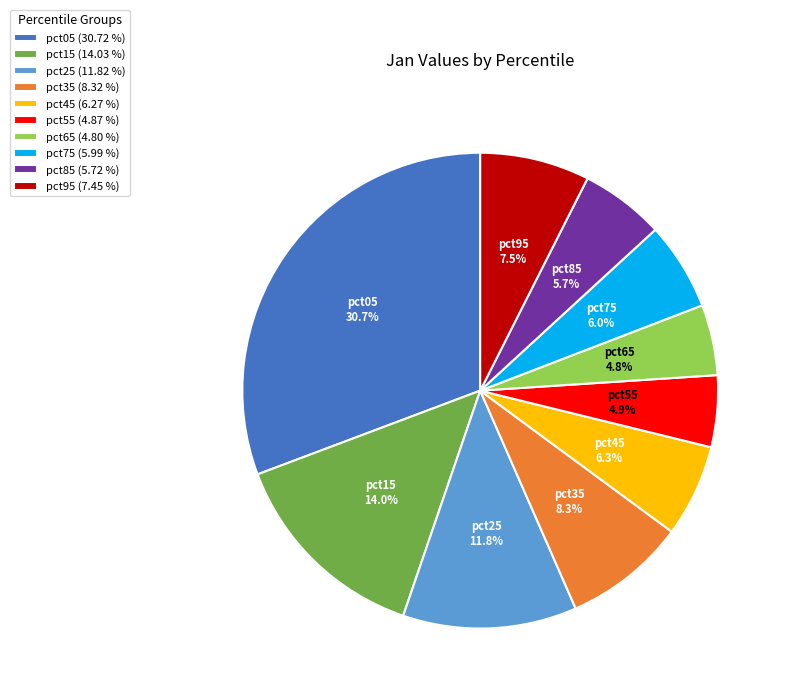

Which slice is the largest?

pct05